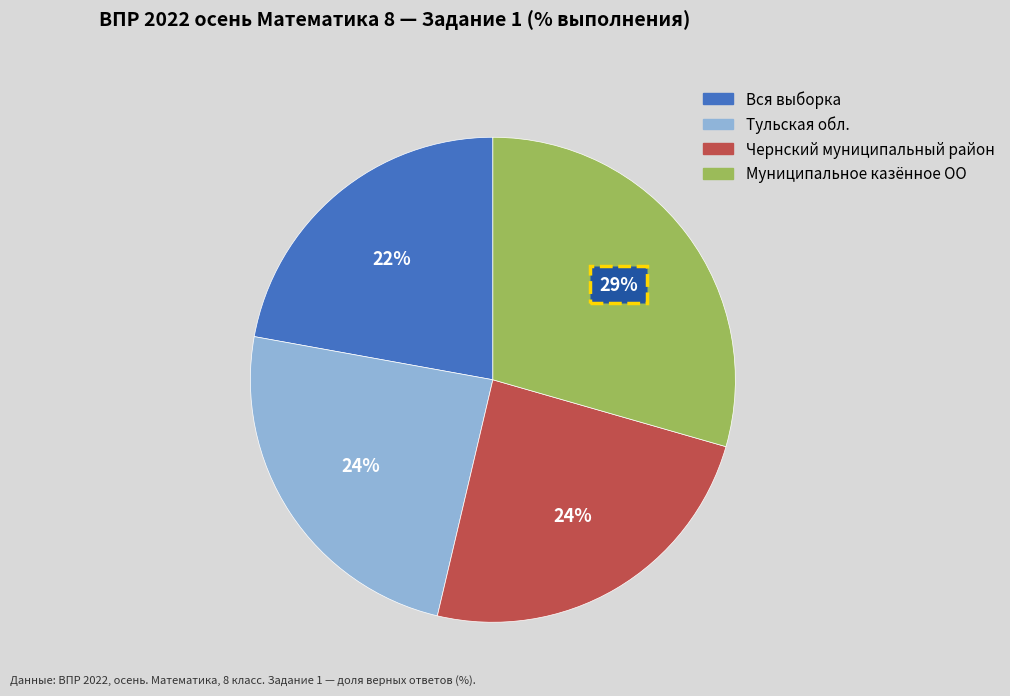

True or false: Вся выборка accounts for 34% of the total.

False